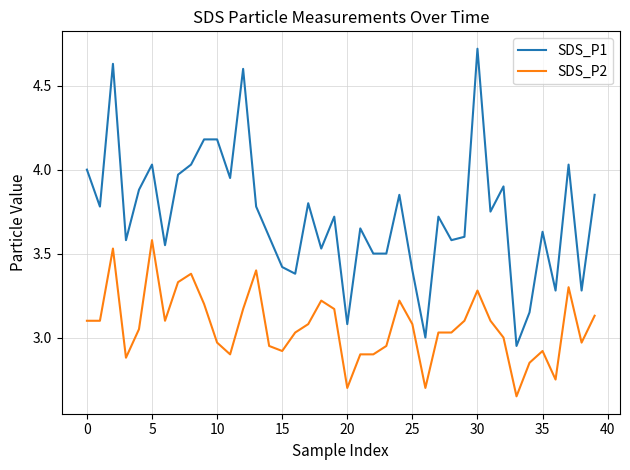

Which series has the widest spread of values?

SDS_P1